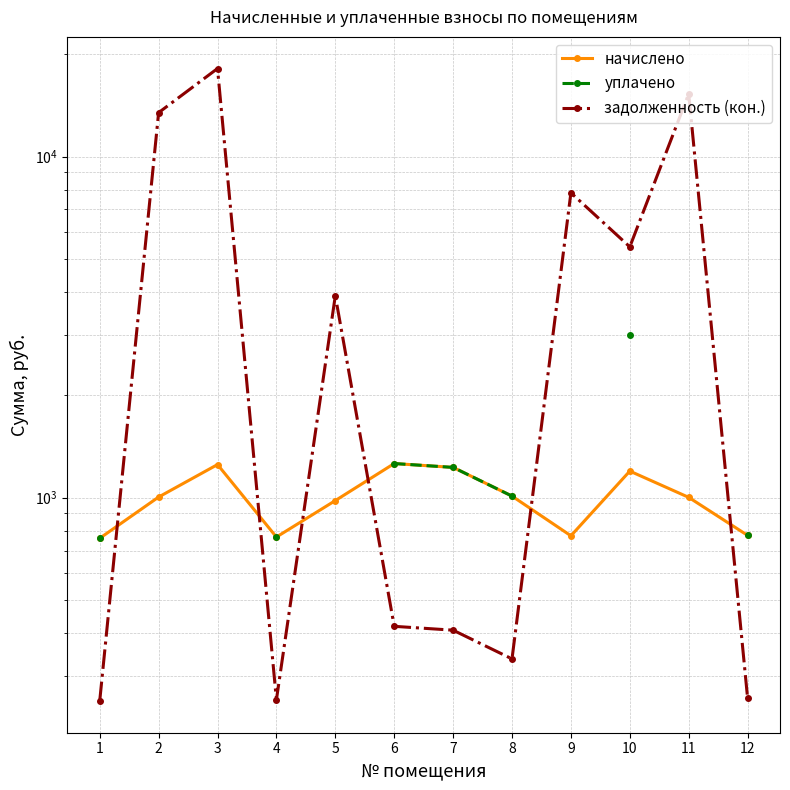

At which label is уплачено closest to 1880?

6